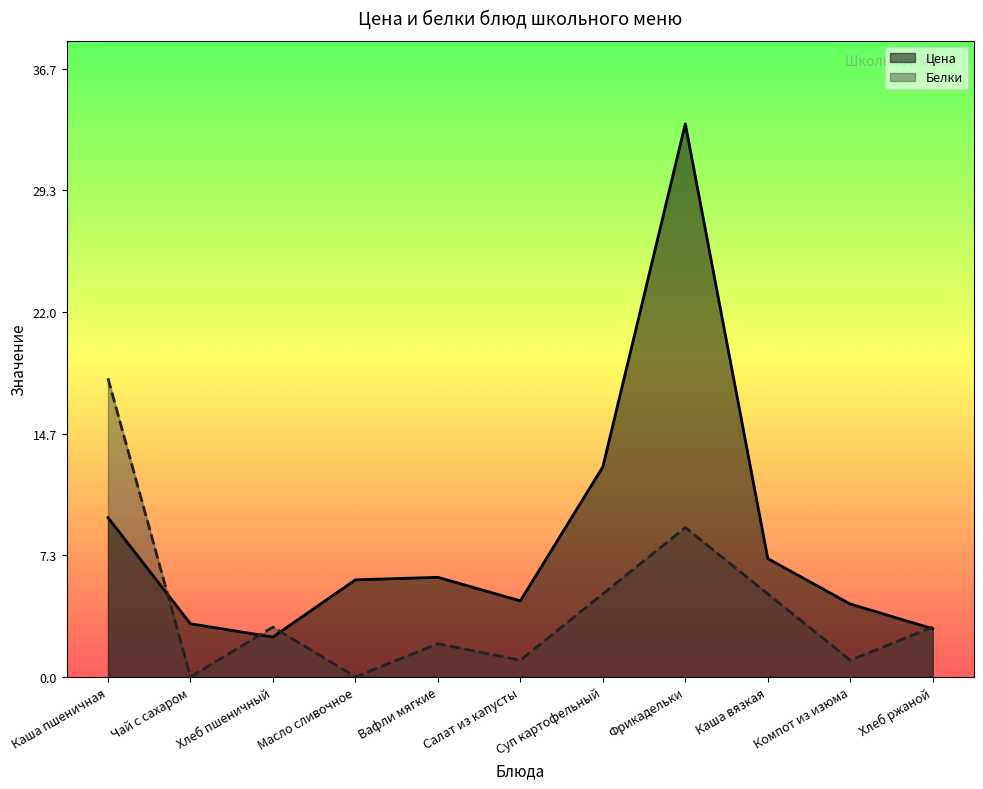

What is the average value of the Белки series?

4.3